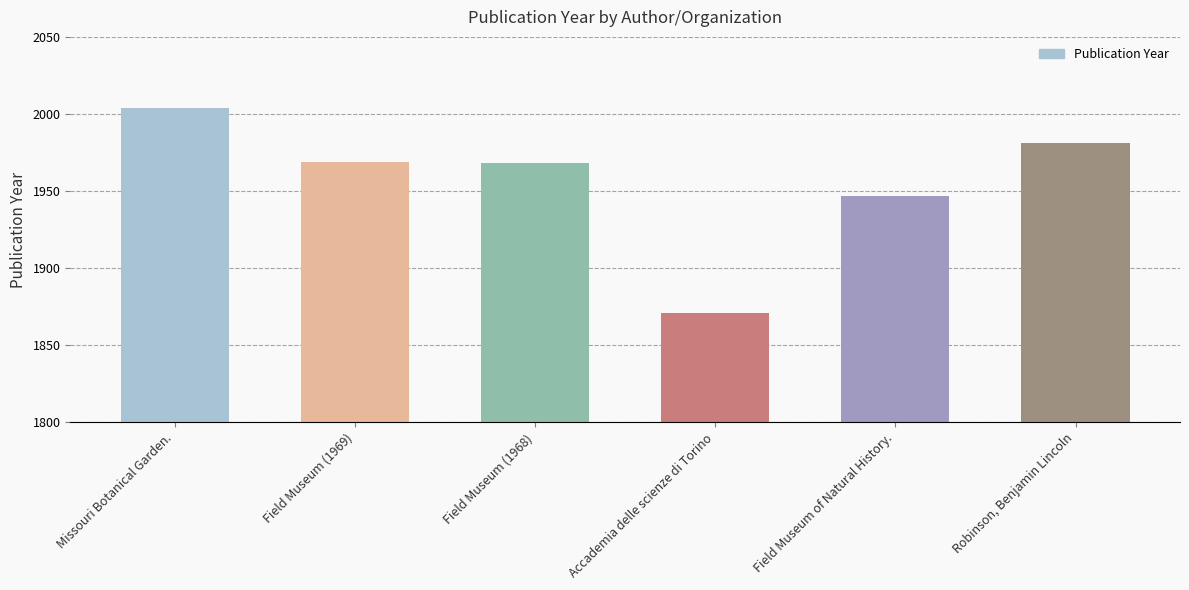

What is the value of the 6th bar from the left?

1981